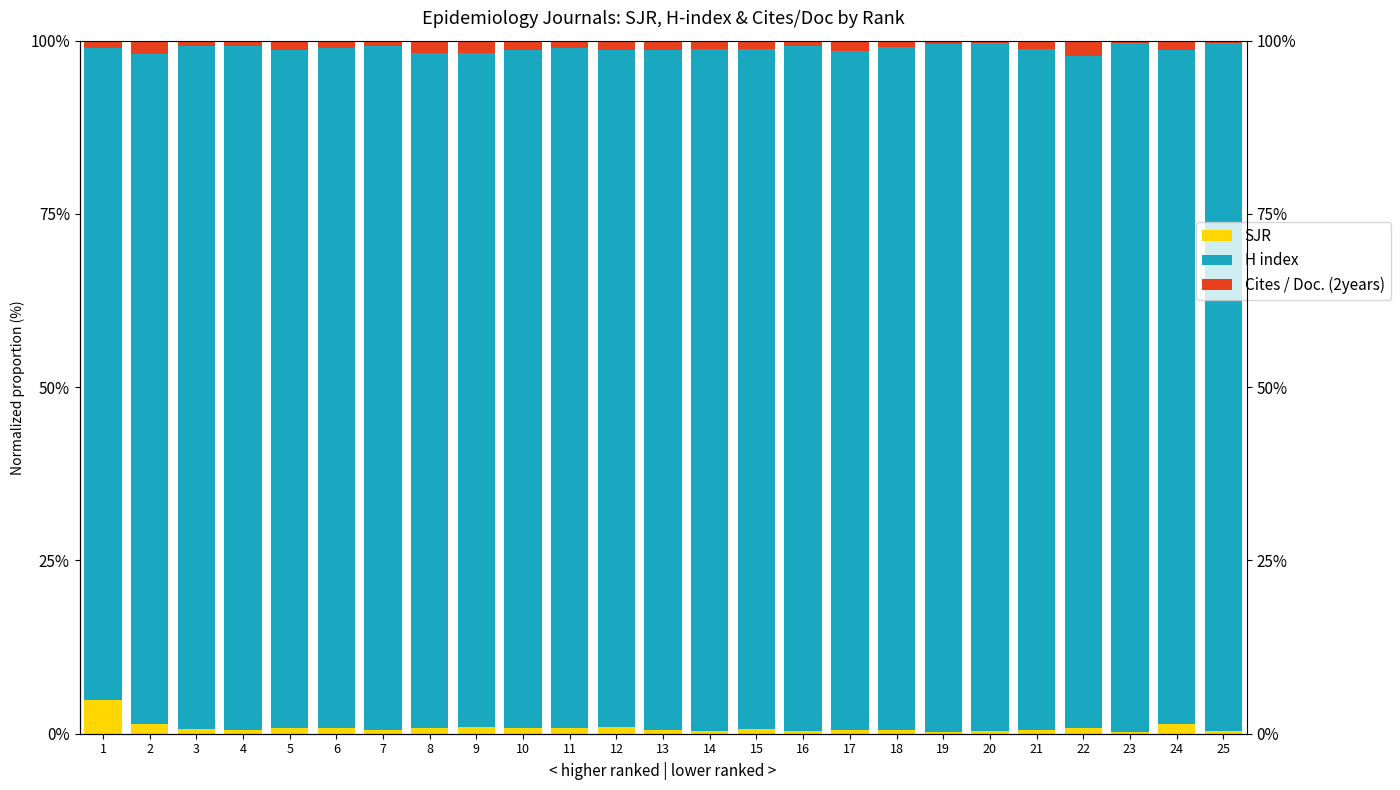

Is it true that Cites / Doc. (2years) equals 1.4 at 10?

True